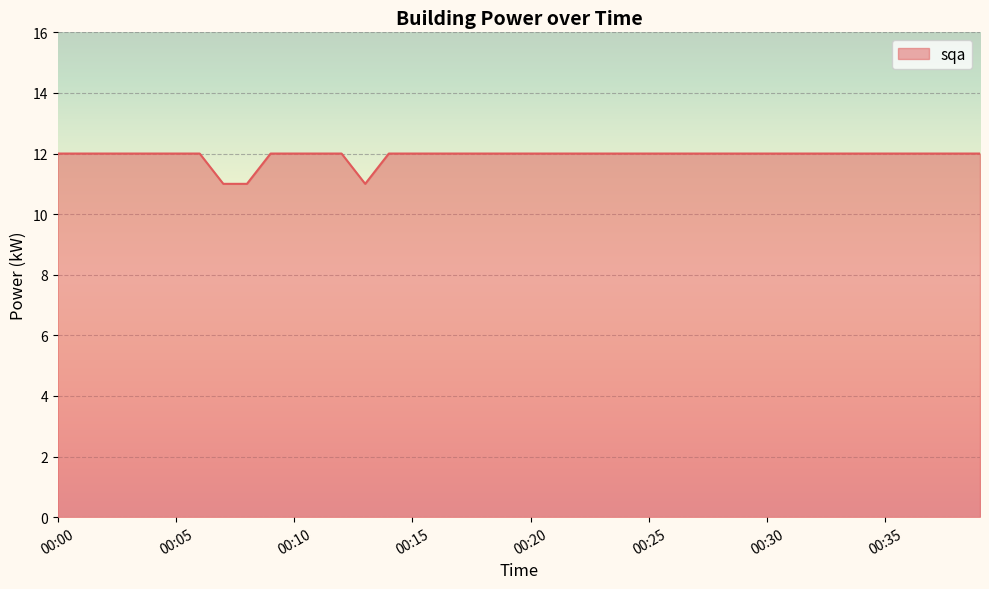

What is the greatest value displayed?

12